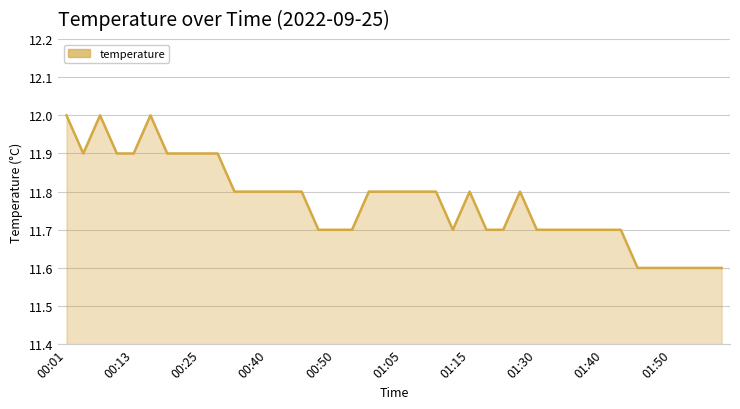

What is the greatest value displayed?

12.0